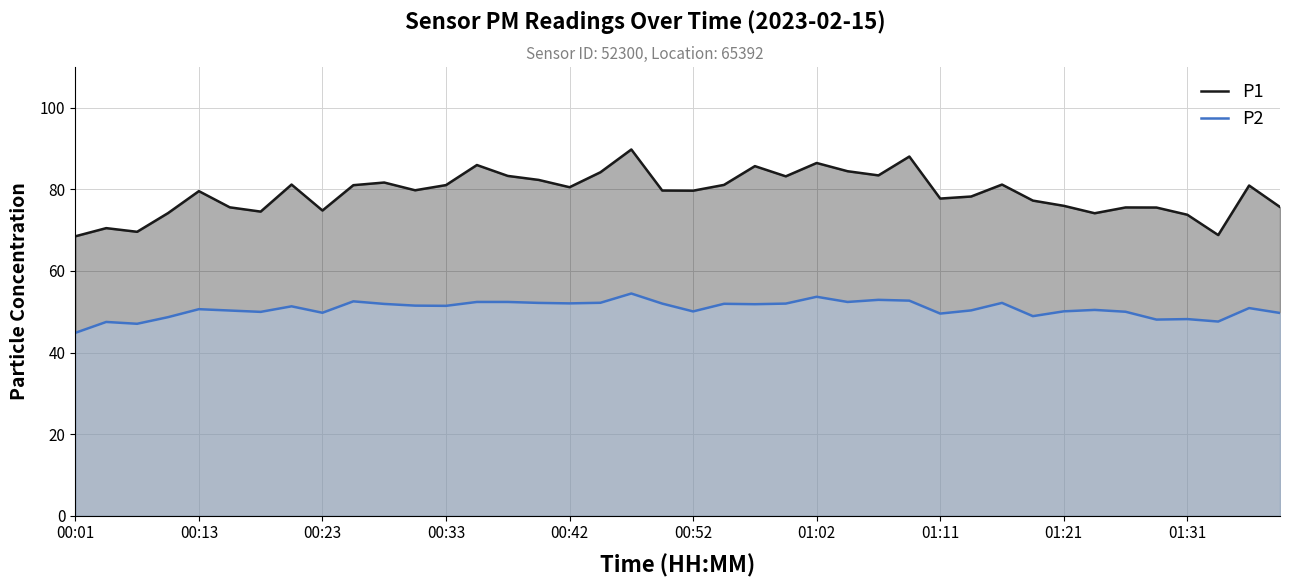

What is the difference between the maximum and minimum values in the P2 series?

9.6